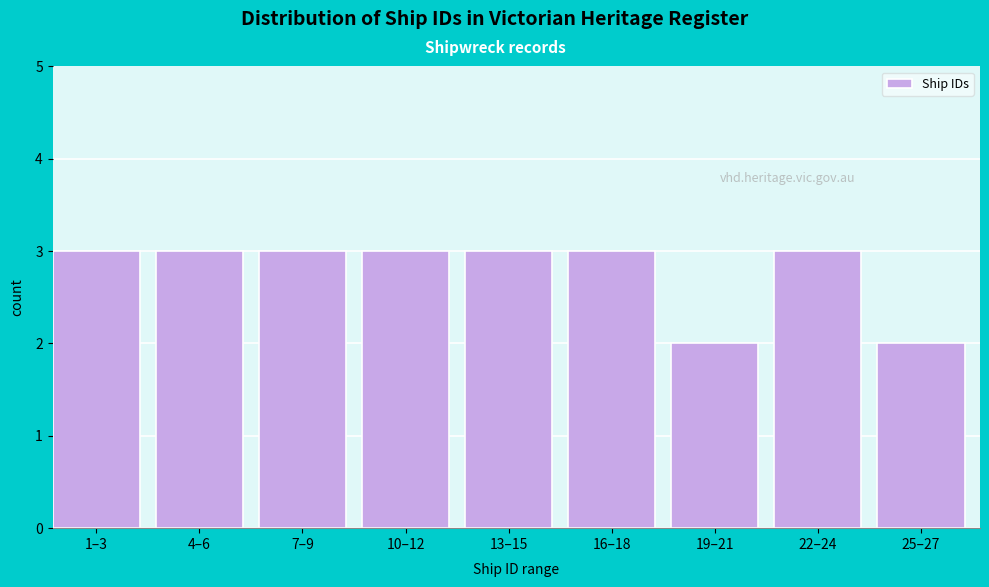

Reading left to right, transcribe all the data shown in this chart.

1–3=3	4–6=3	7–9=3	10–12=3	13–15=3	16–18=3	19–21=2	22–24=3	25–27=2